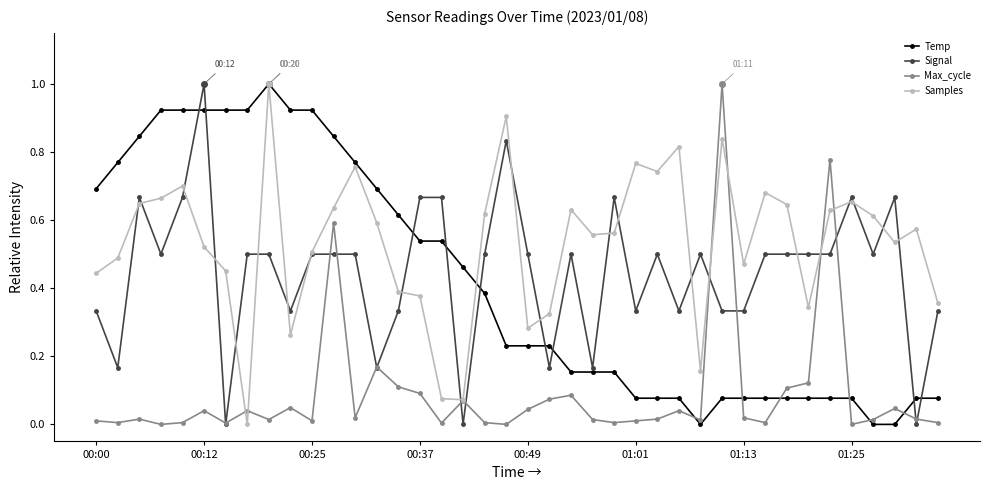

What is the value of the Signal point at the 6th from the left?

1.0